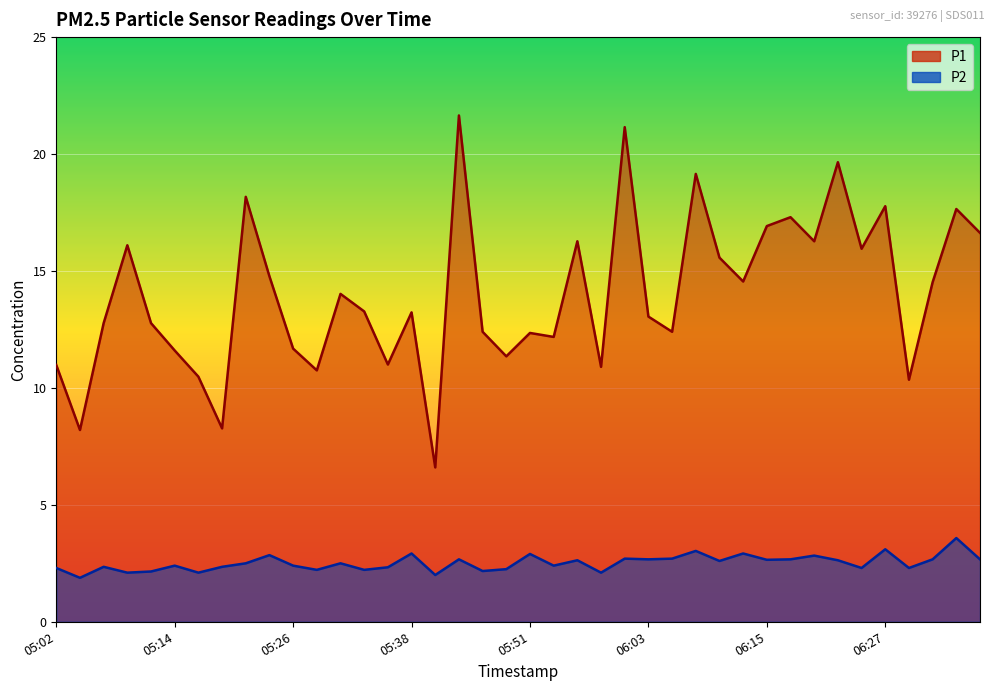

At which label does P1 reach its peak?

05:43